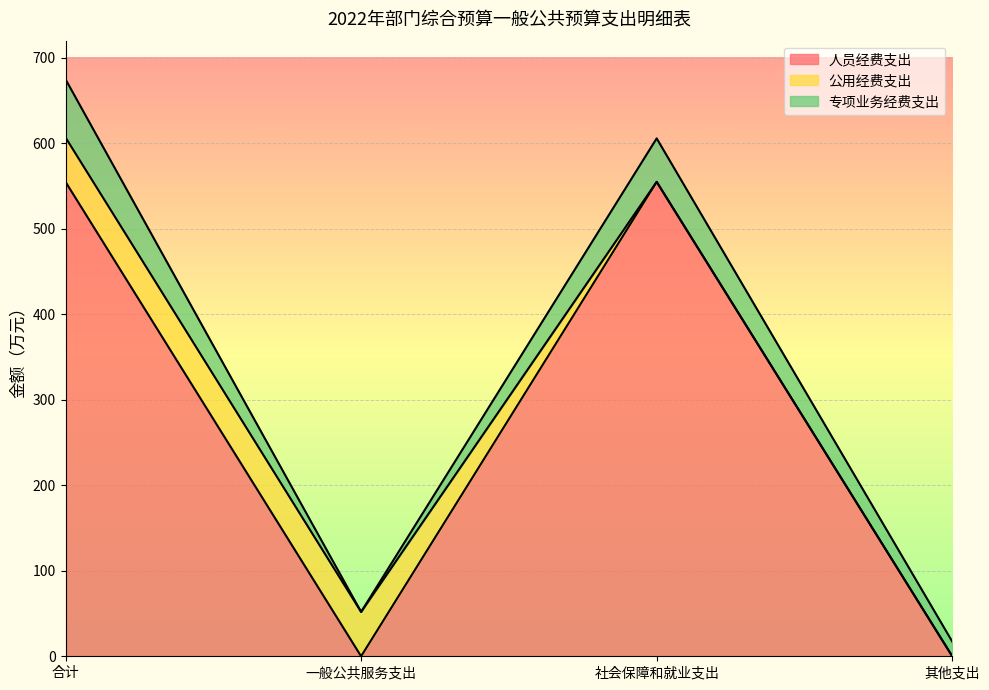

At which category is the sum across all series the highest?

合计